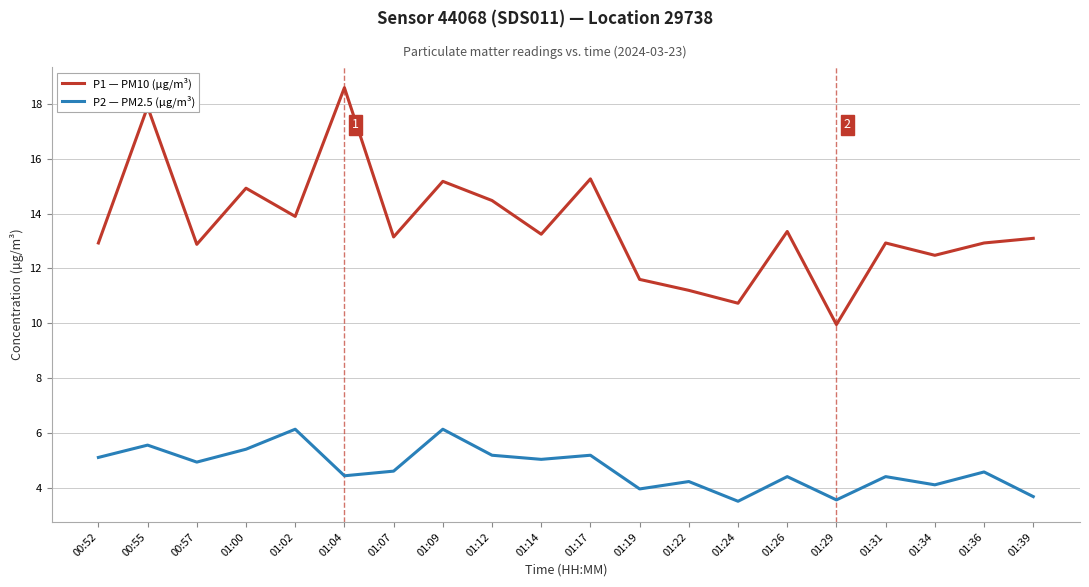

Is it true that P1 — PM10 (µg/m³) equals 8.8 at 00:55?

False